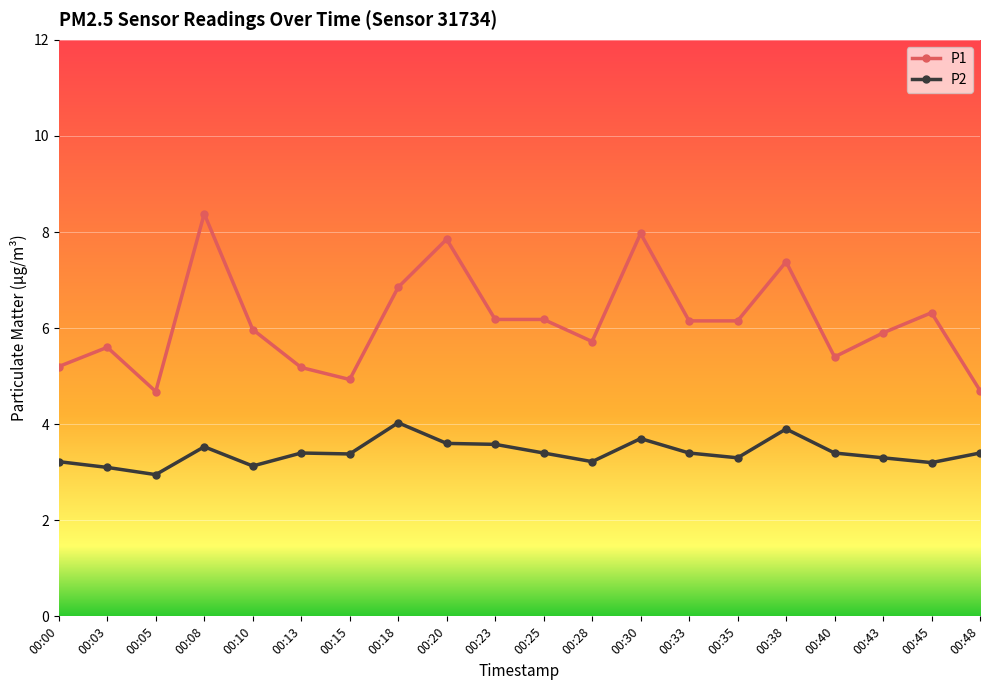

What is the average value of the P1 series?

6.1